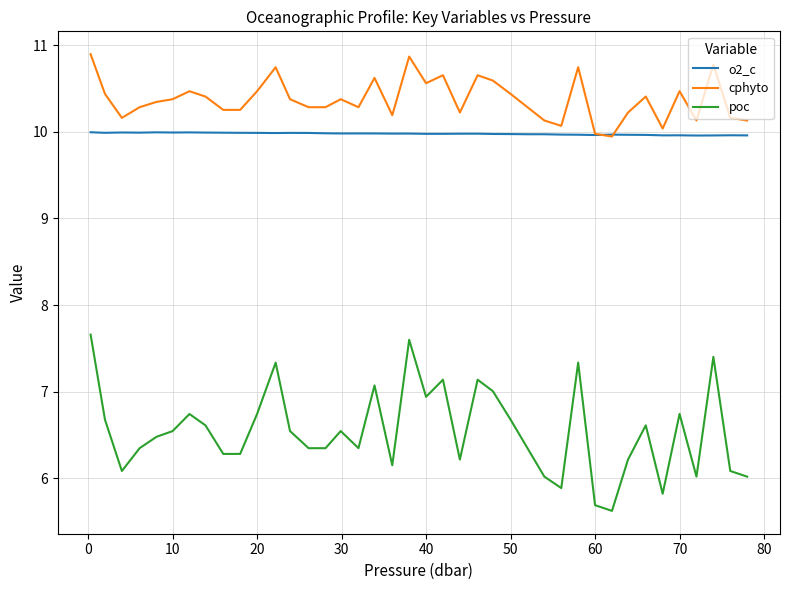

Which series has the largest total across all categories?

cphyto